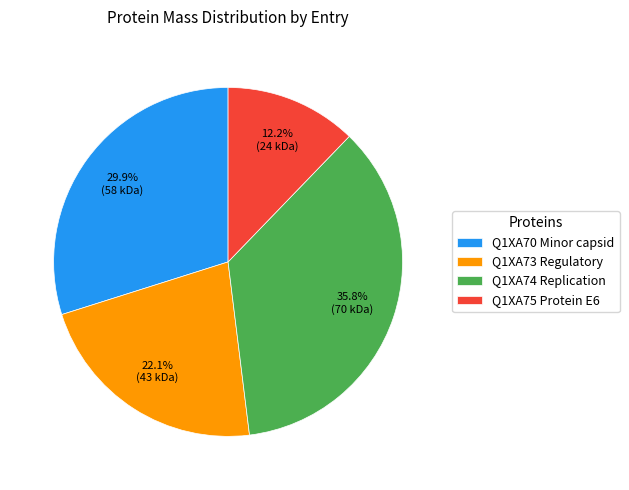

What portion of the pie excludes Q1XA74 Replication?

64.2%